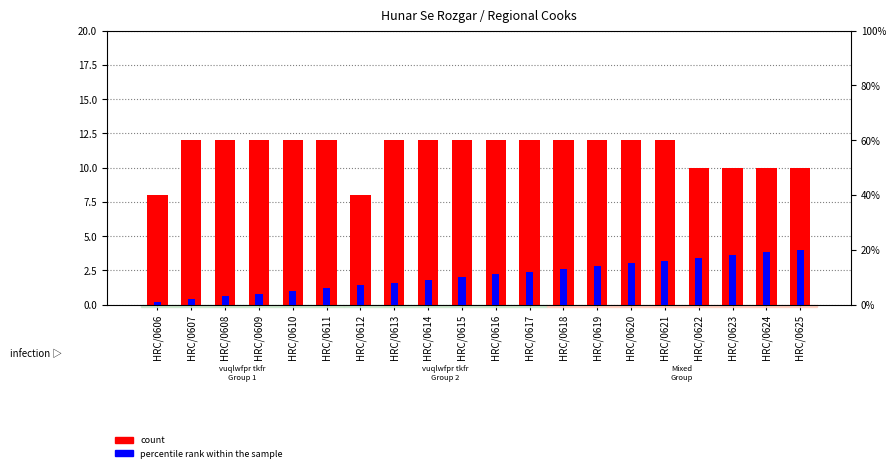

True or false: count has a value of 16 at HRC/0625.

False